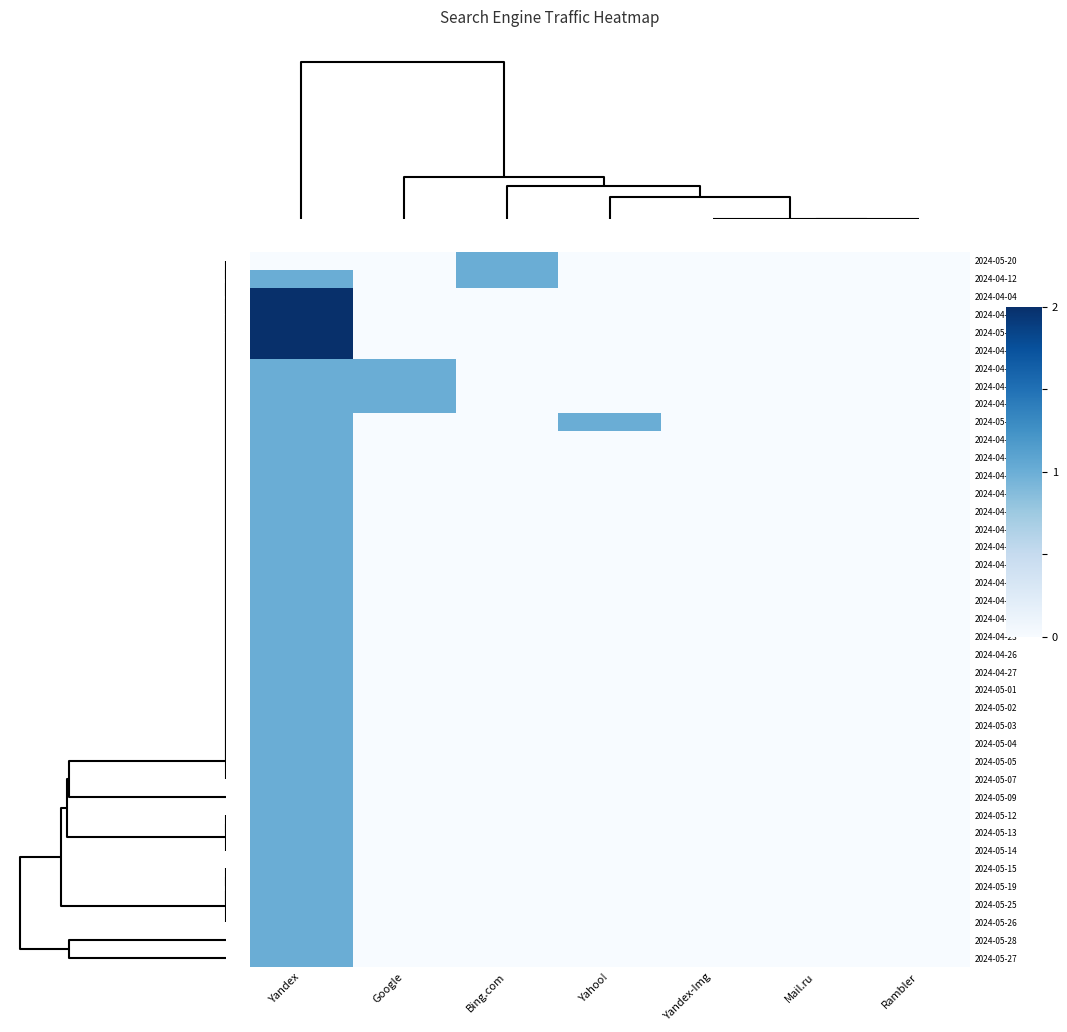

Between Mail.ru and Yahoo!, which is larger?

Mail.ru